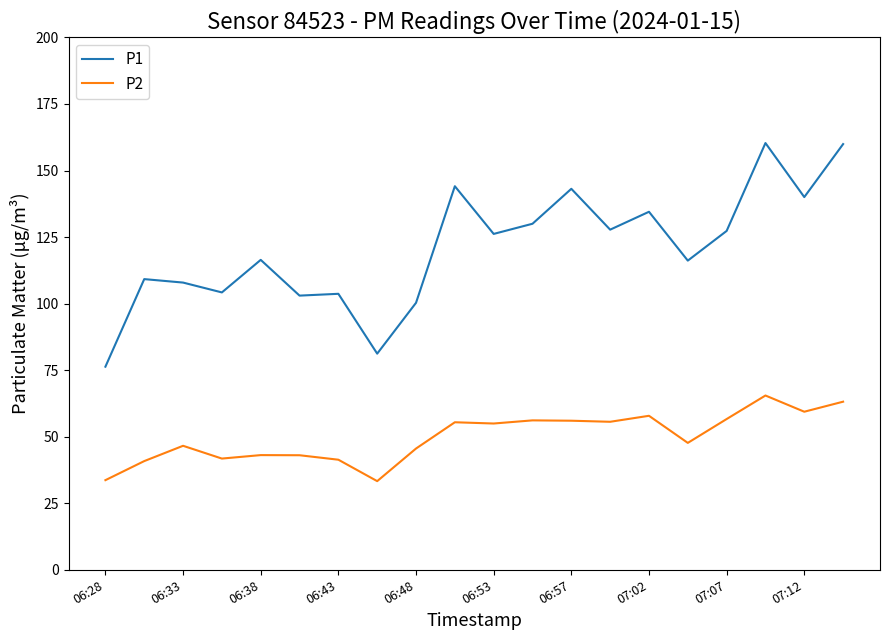

How many lines are shown in the chart?

2